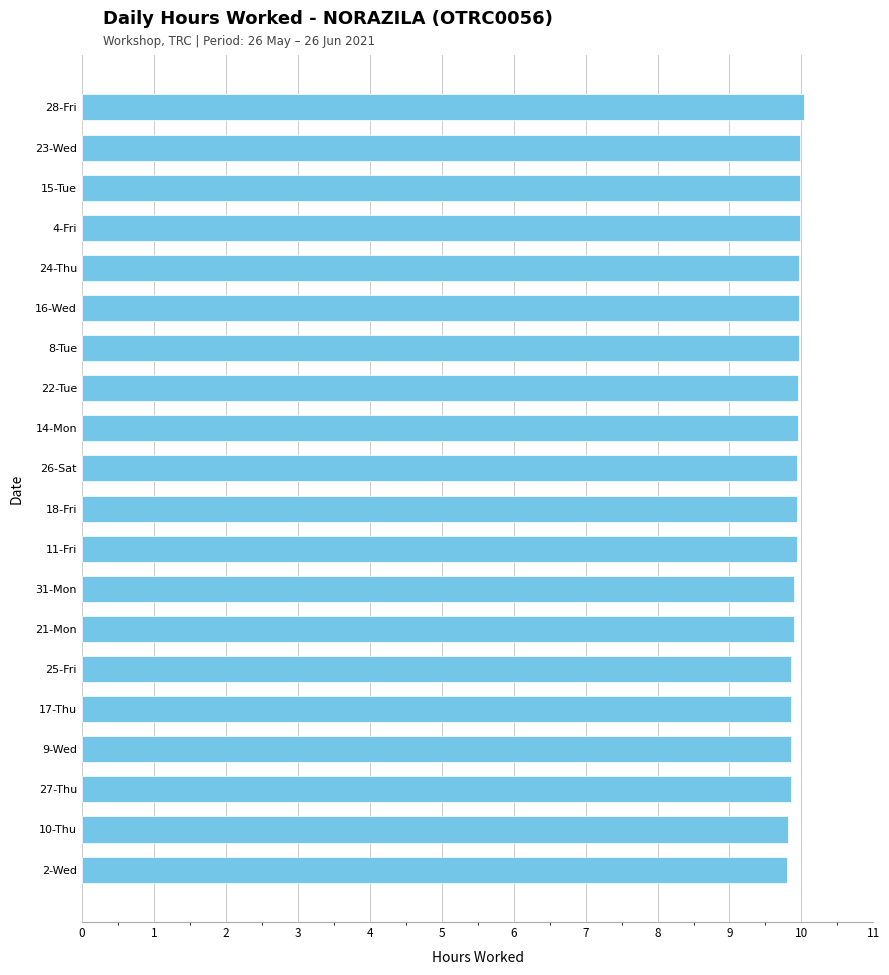

Approximately how many times larger is the value at 17-Thu compared to 28-Fri?

1.0